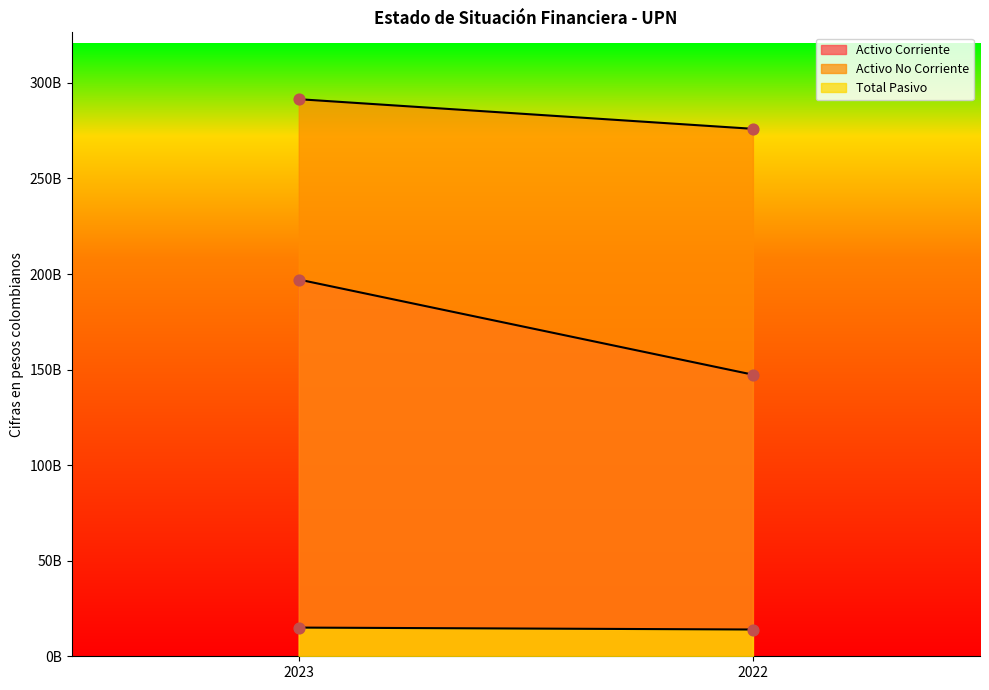

At how many categories does at least one series exceed 159394854524?

2